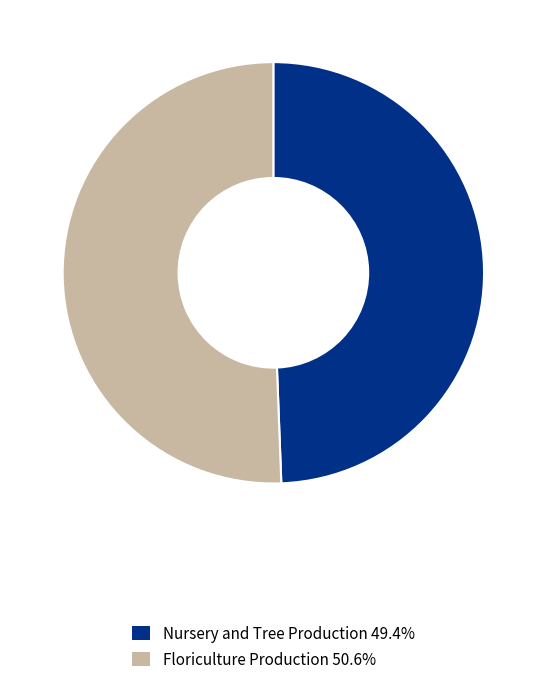

Is the sum of Nursery and Tree Production 49.4% and Floriculture Production 50.6% greater than half?

Yes